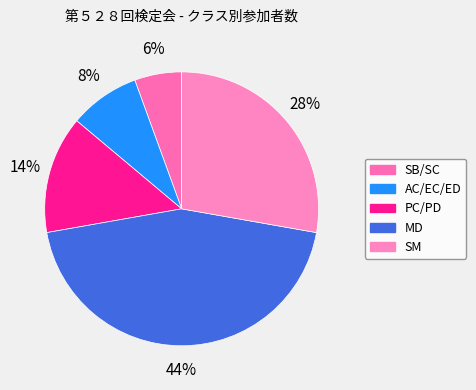

The SB/SC slice represents 1% of the pie. True or false?

False